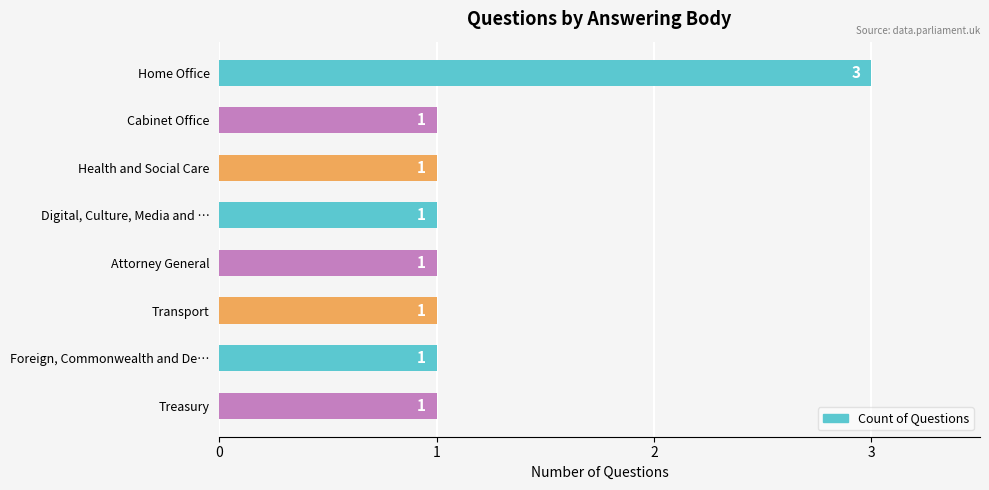

What is the sum of all values?

10